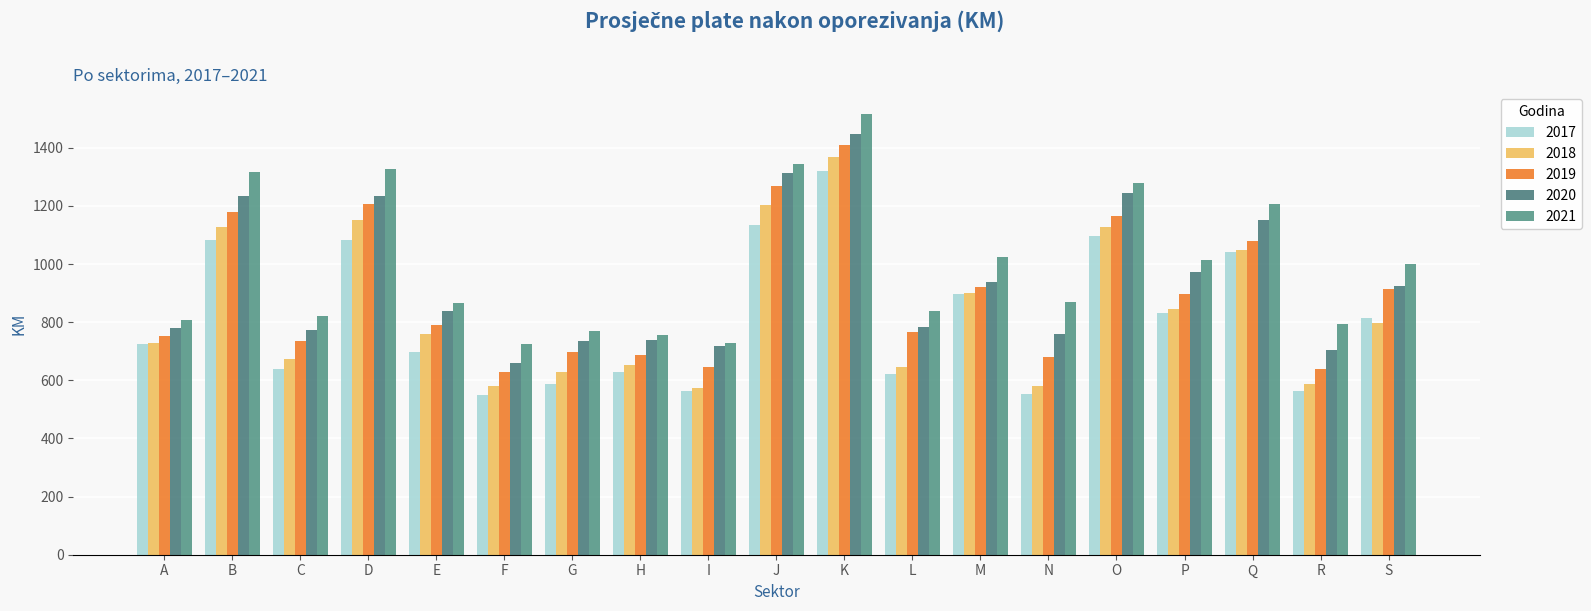

What is the highest value of the 2021 series?

1515